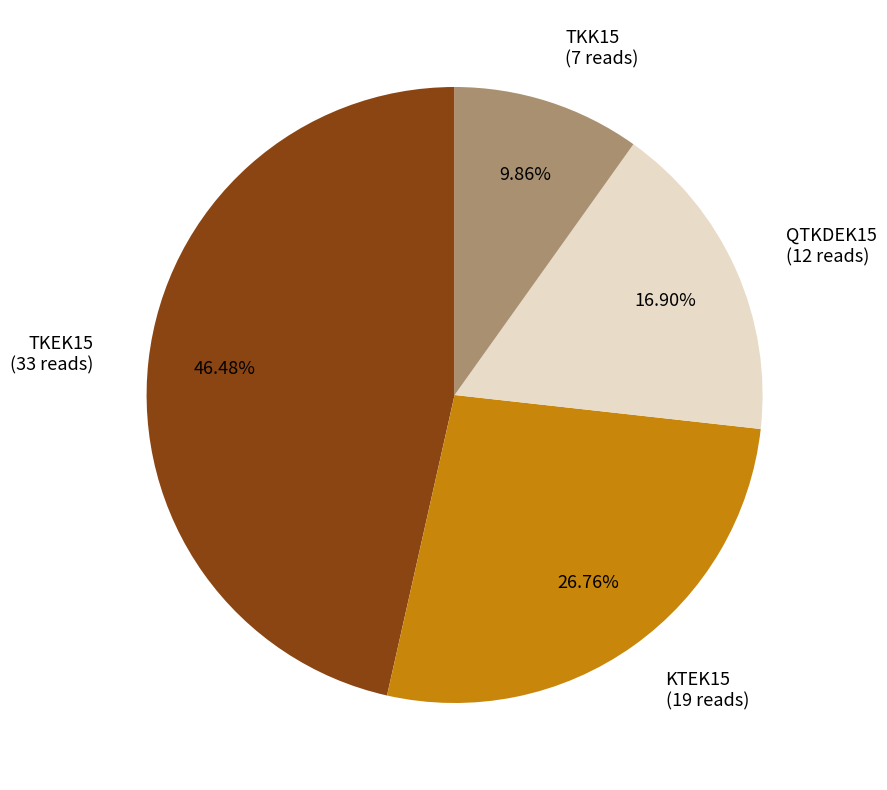

Rank the categories by value from lowest to highest.

TKK15, QTKDEK15, KTEK15, TKEK15